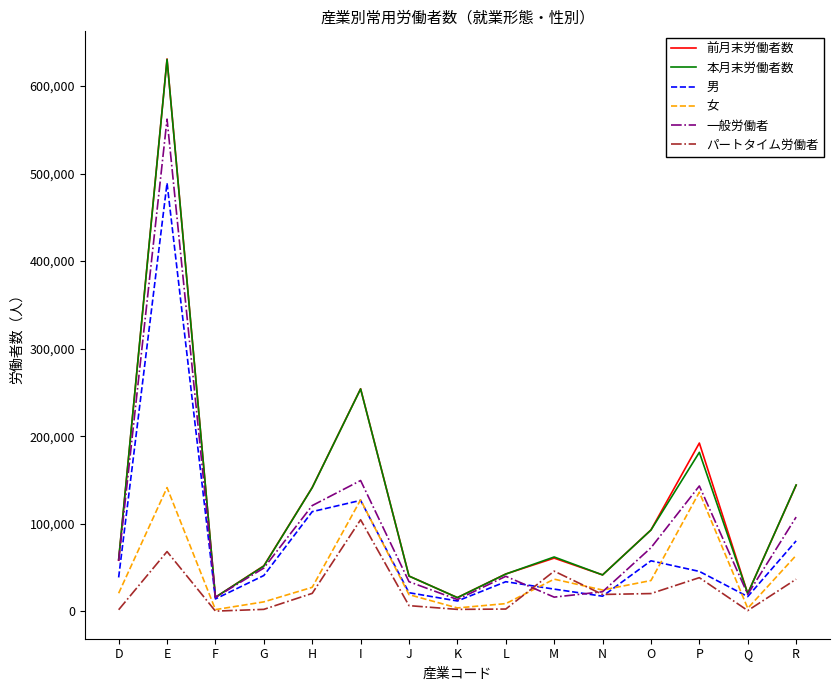

True or false: 男 and 一般労働者 intersect in this chart.

True